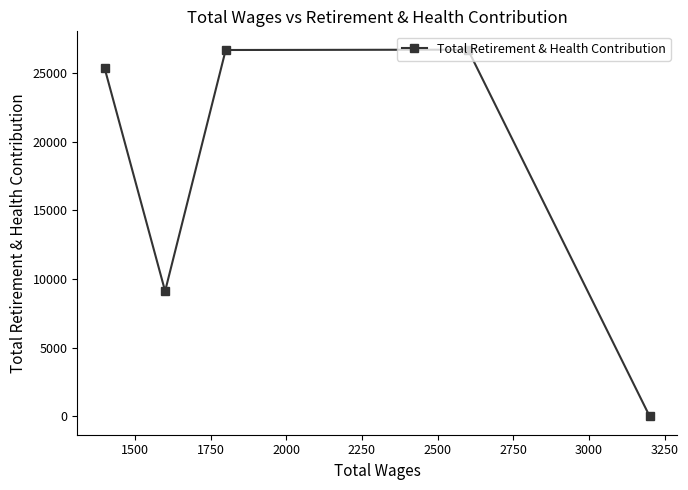

What is the maximum value shown in the chart?

26692